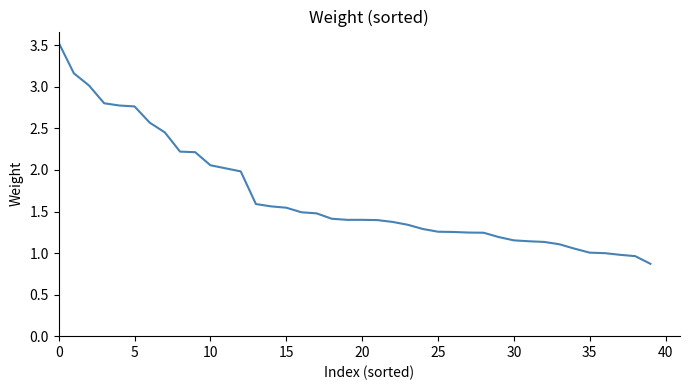

What is the minimum value shown in the chart?

0.9